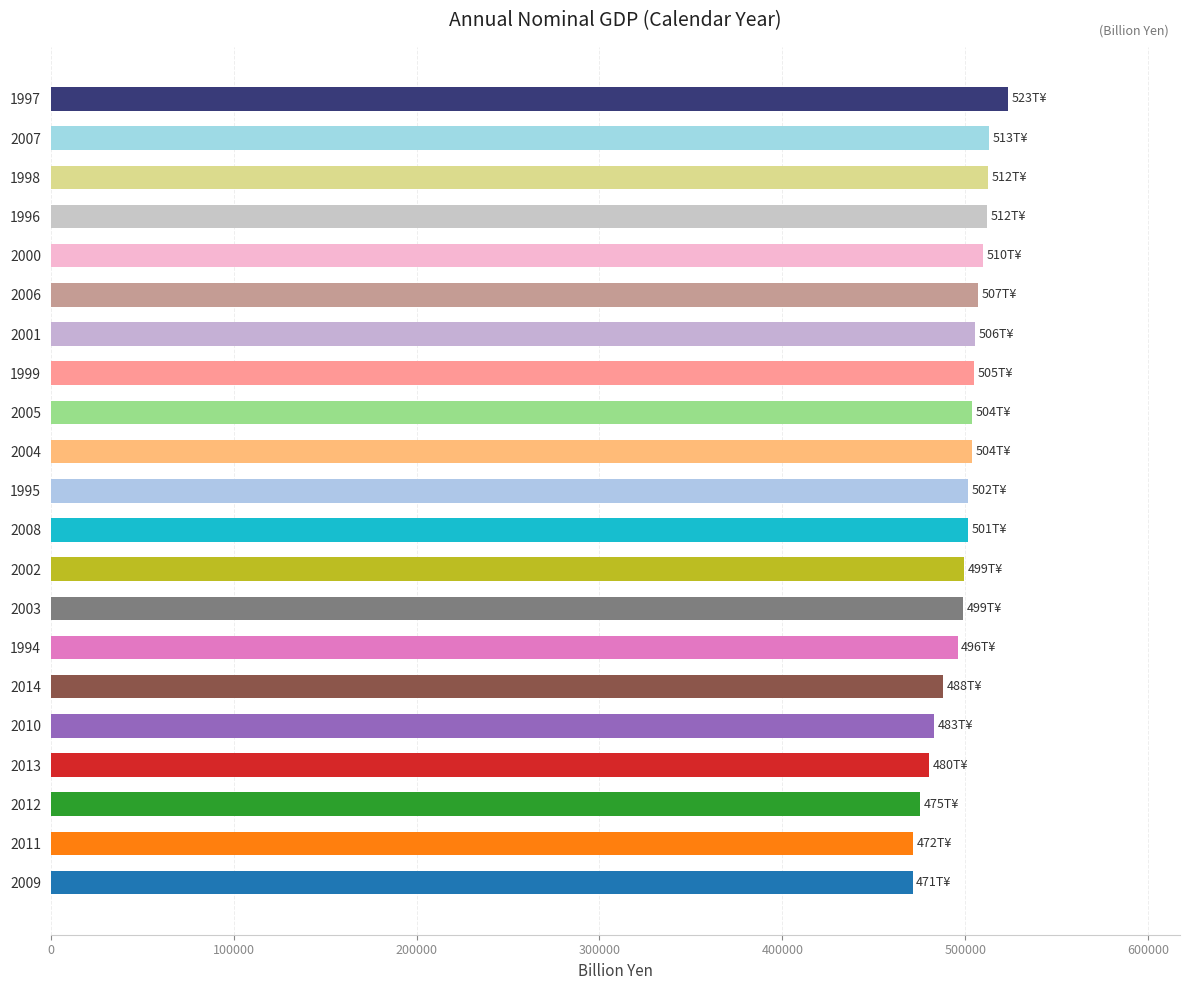

What is the sum of all values?

10460339.2